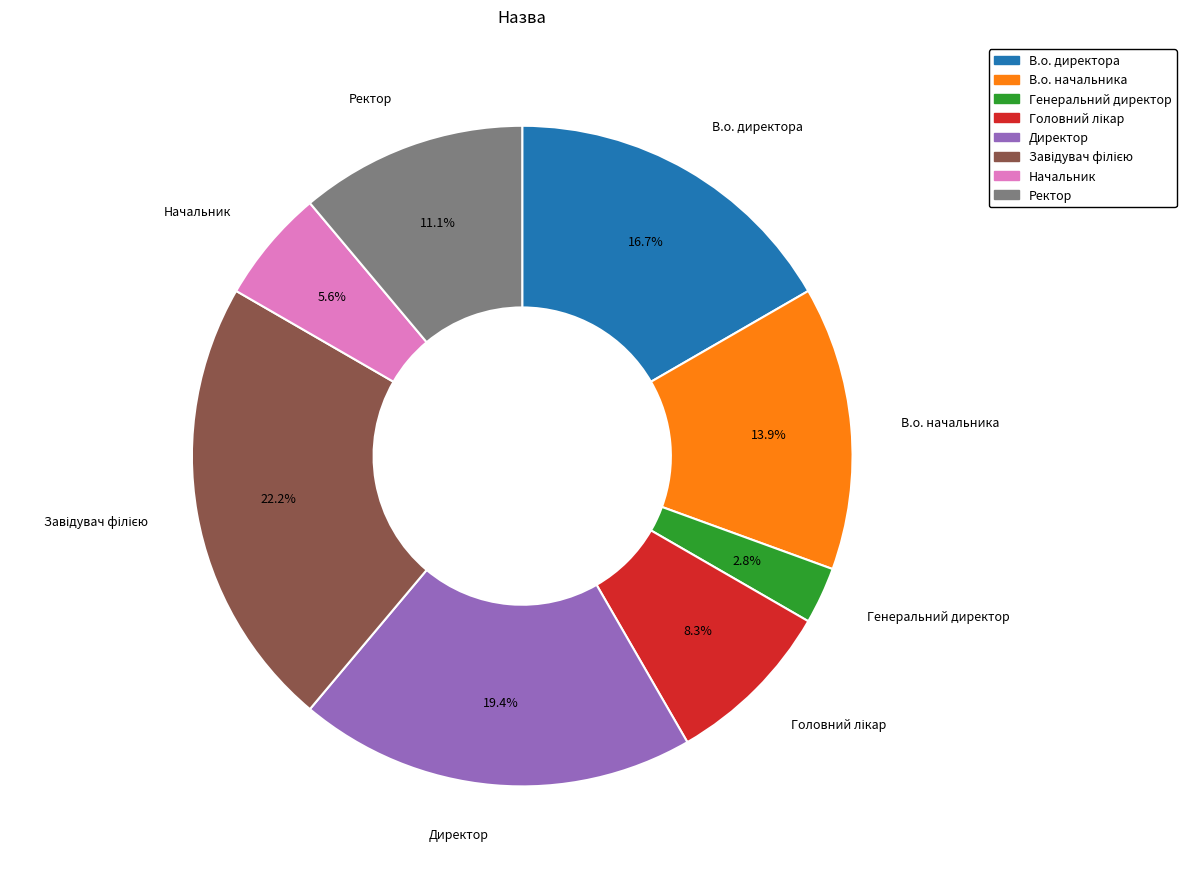

To the nearest percent, what portion does В.о. начальника represent?

14%